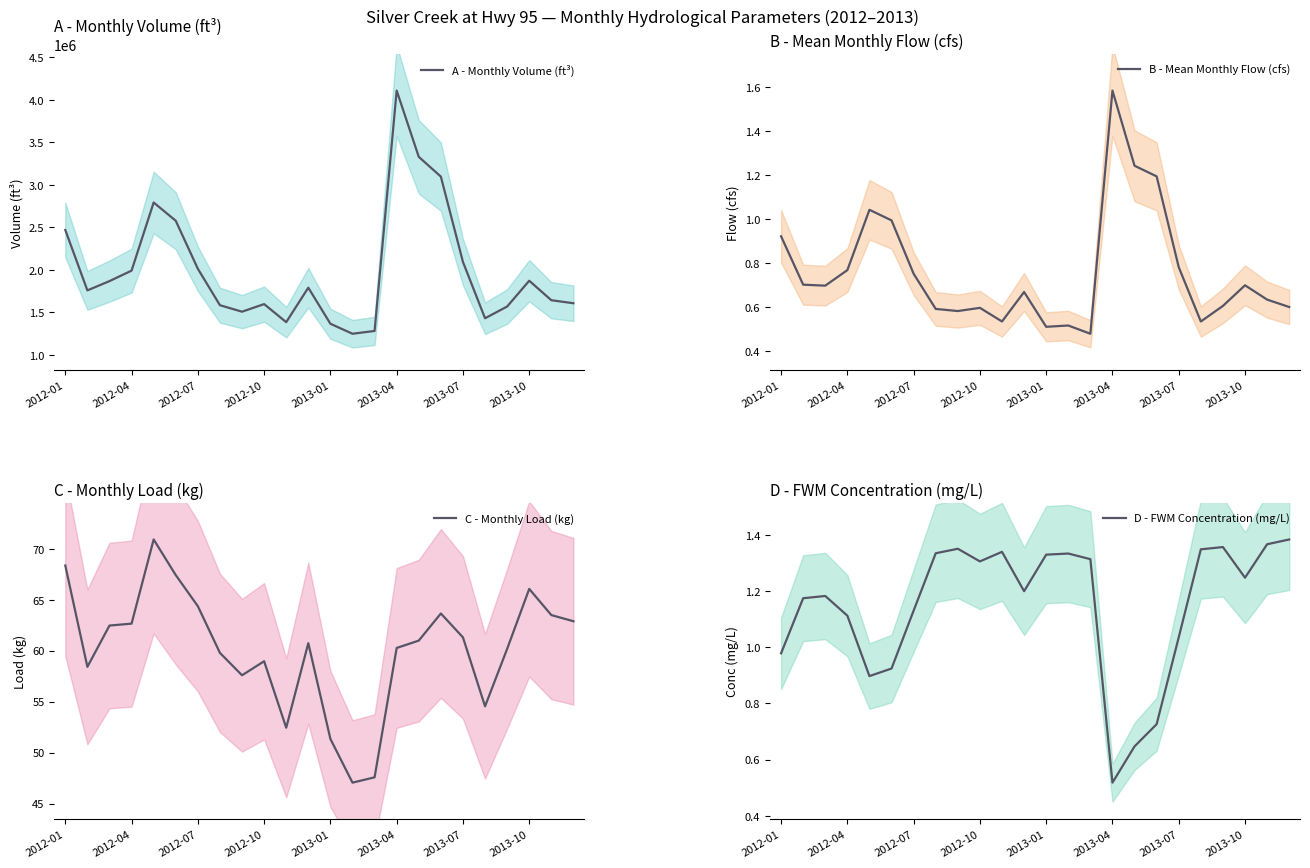

What are all the series names shown in the legend?

A - Monthly Volume (ft³), B - Mean Monthly Flow (cfs), C - Monthly Load (kg), D - FWM Concentration (mg/L)